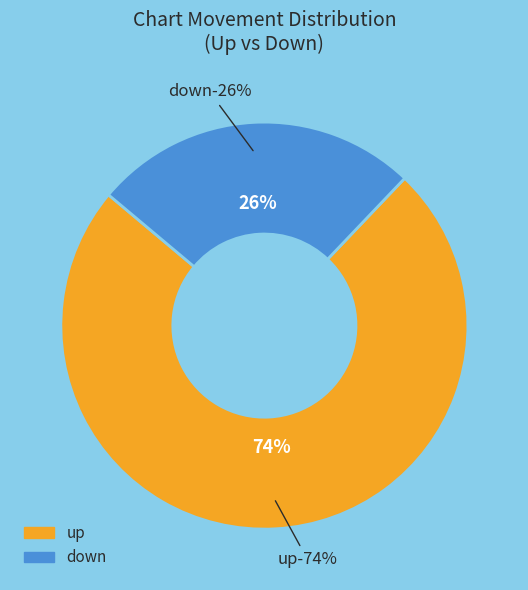

Count the number of slices in the pie.

2